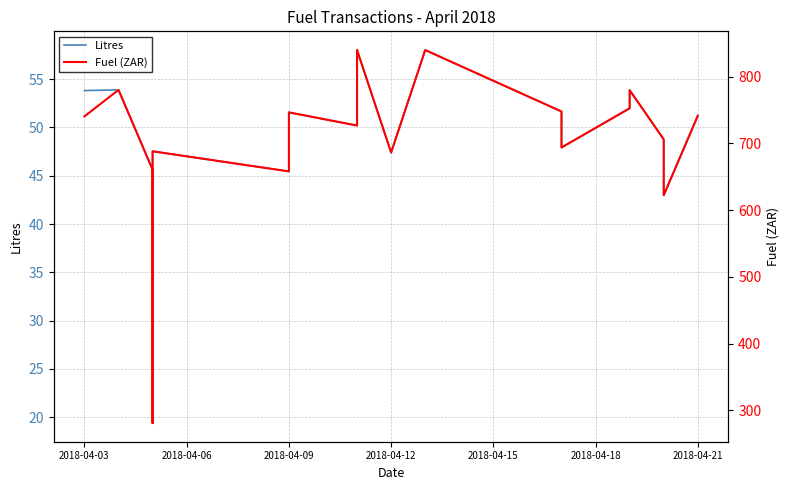

Is the value of Fuel (ZAR) at 12 greater than the value of Litres at 12?

Yes